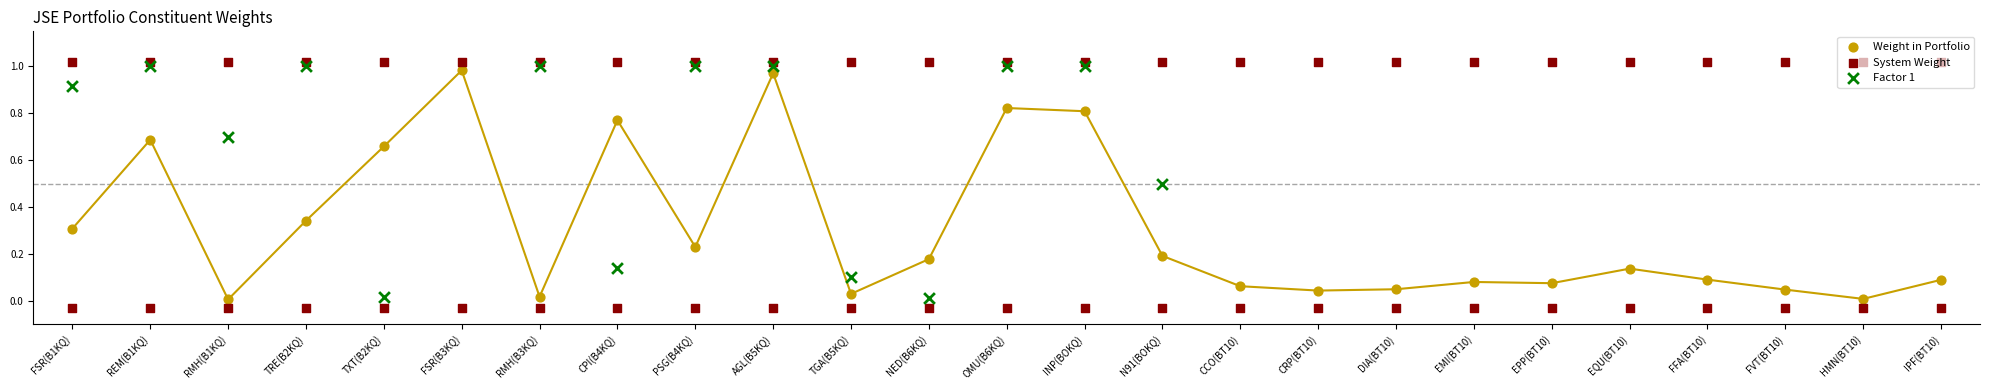

At how many categories does at least one series exceed 0?

25